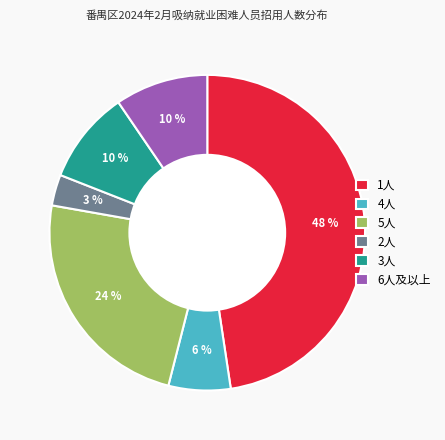

Which slice is the largest?

1人